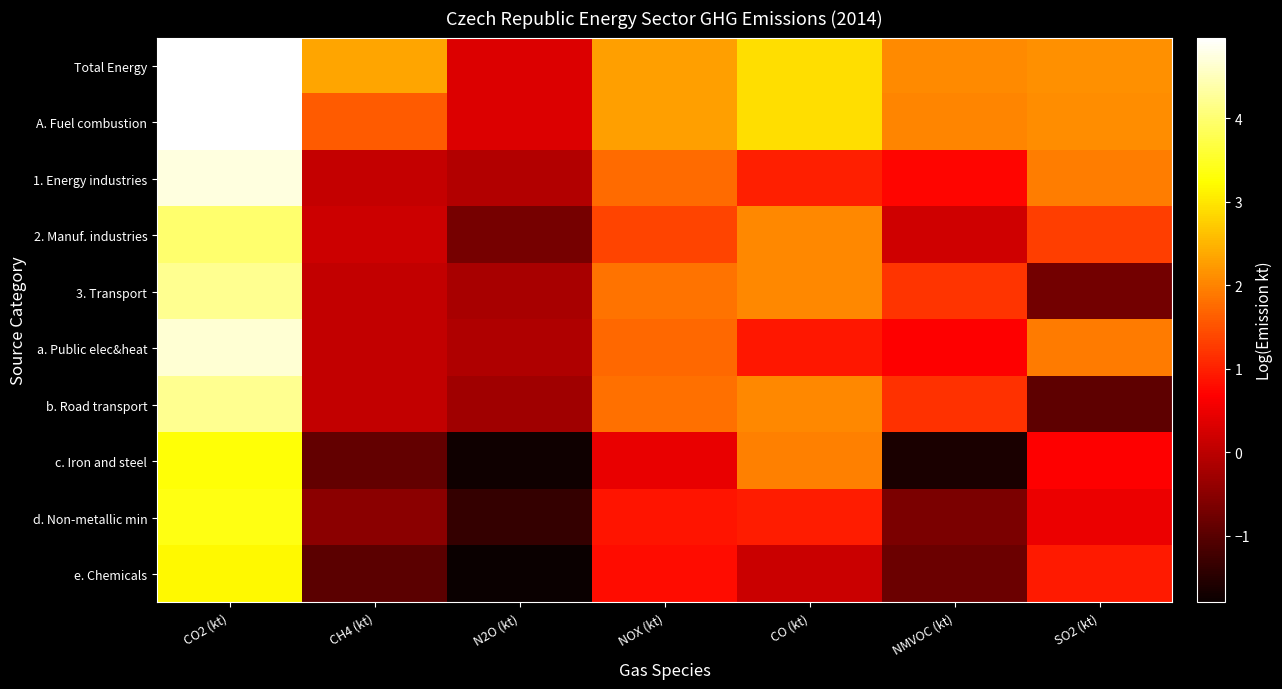

Which series has the largest total across all categories?

Total Energy